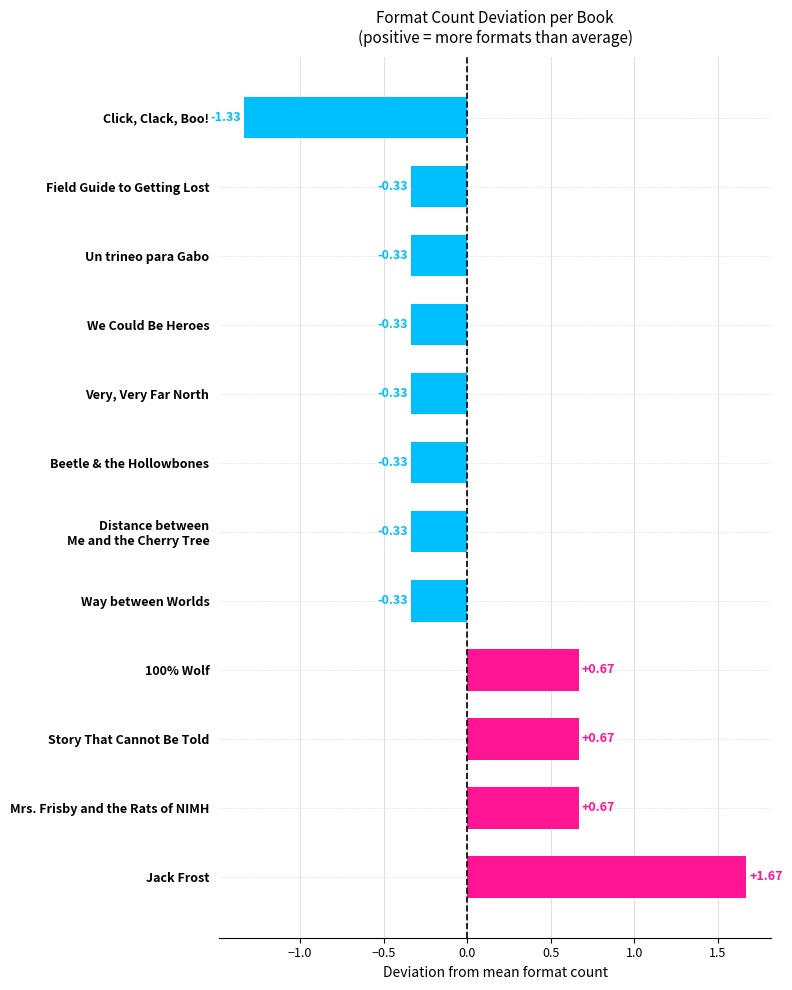

How many bars are there in total?

12